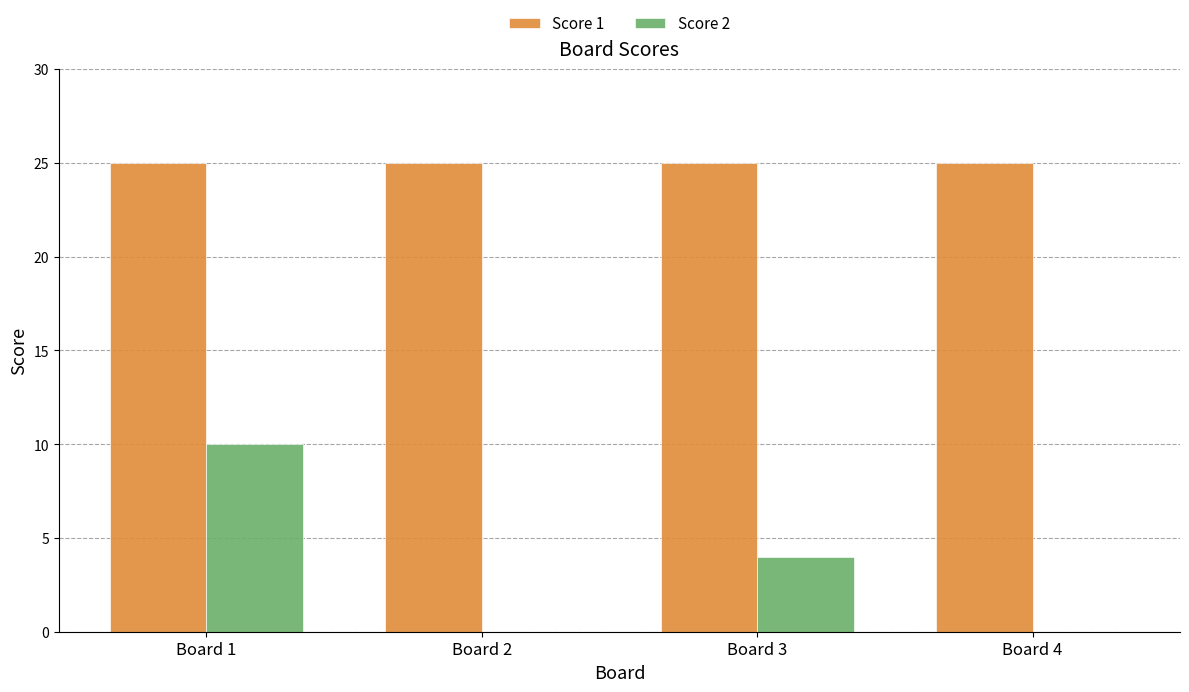

How many Score 2 values are between 0 and 10?

4